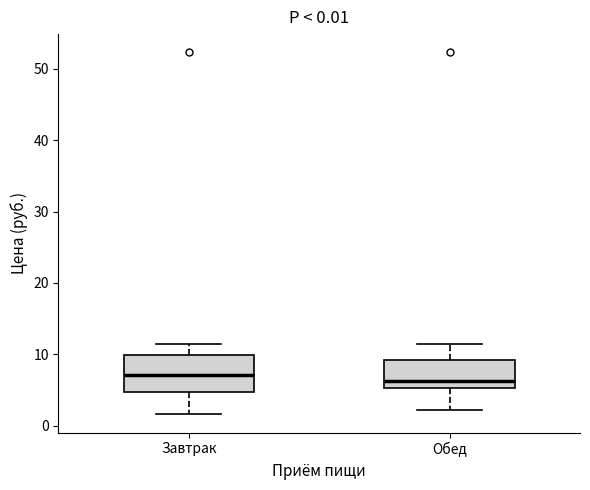

Which box is the tallest, from its lower edge to its upper edge?

Завтрак